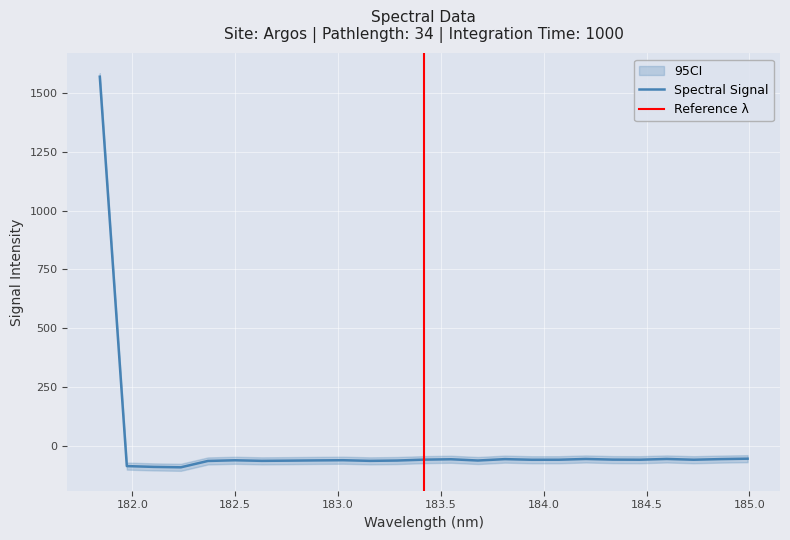

What is the minimum value for Spectral Signal?

-89.6